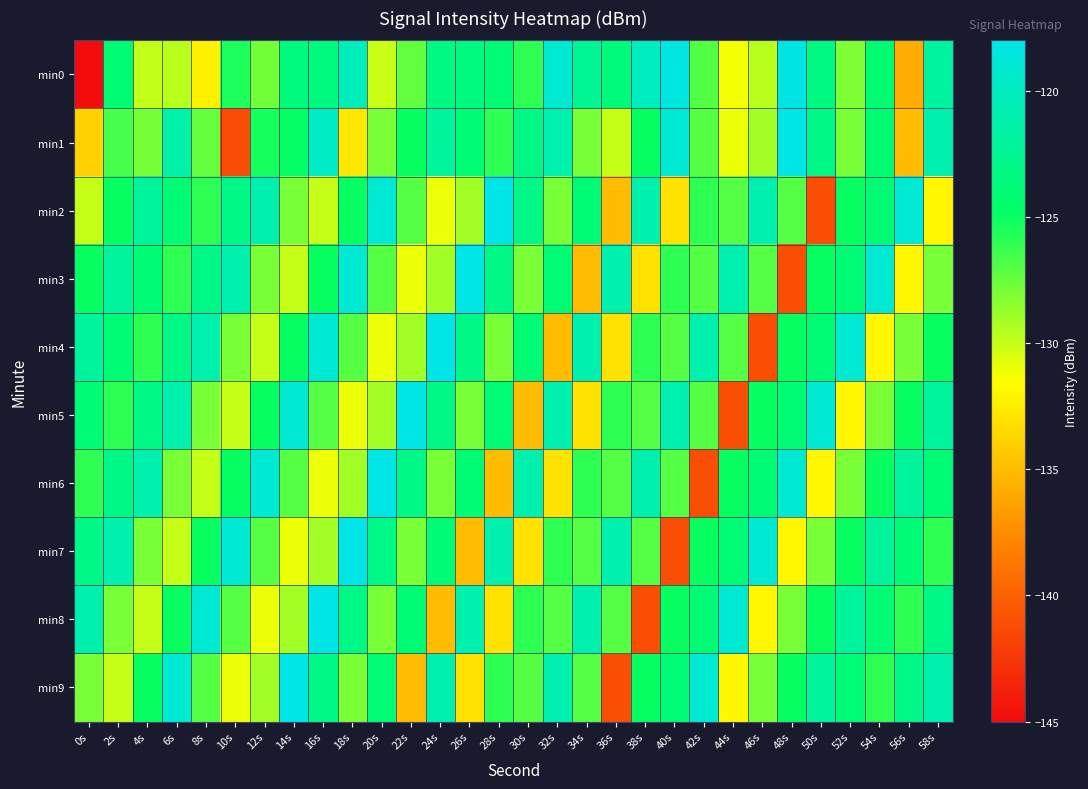

What is the difference between the highest and lowest values at 48s?

23.0